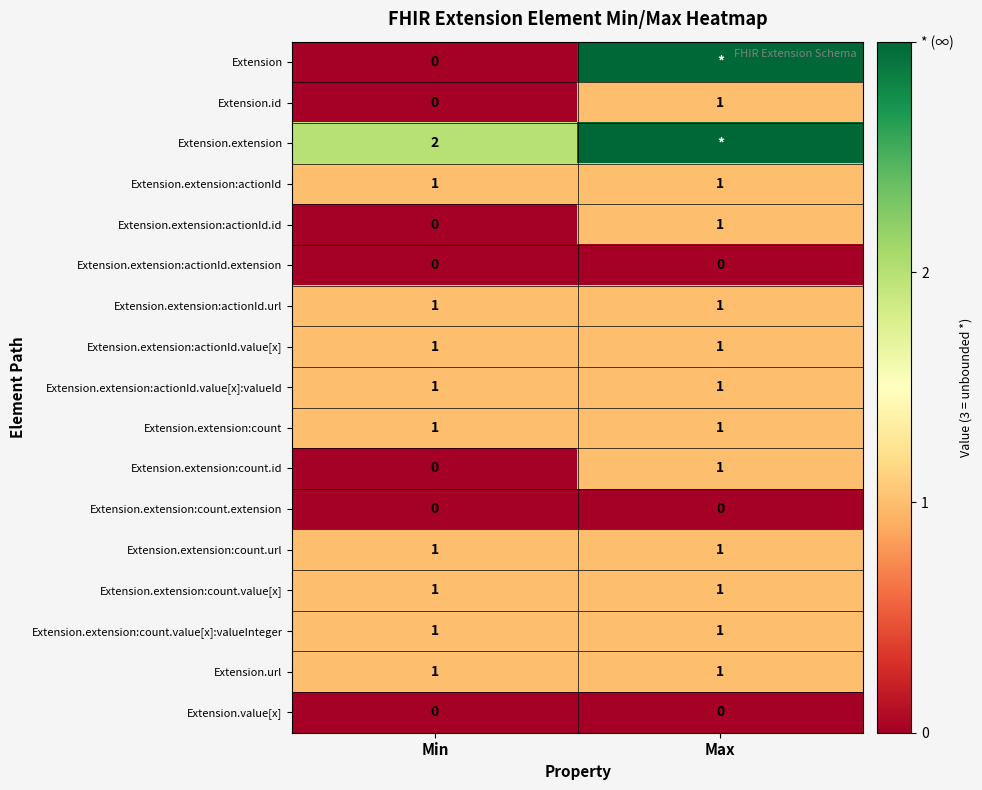

What is the highest value of the Extension.extension:count series?

1